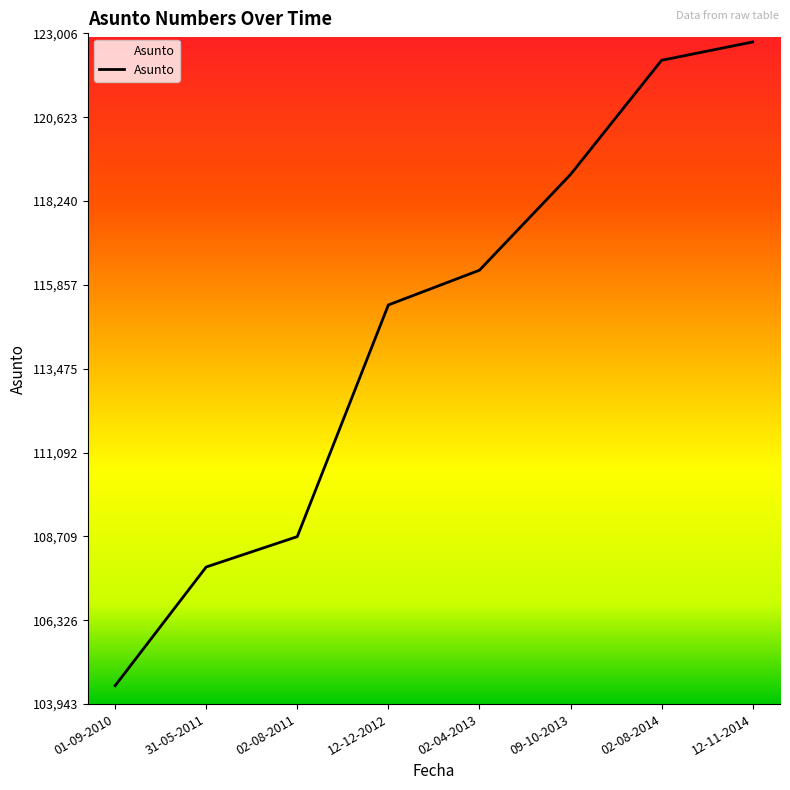

Which category has the lowest value across all series?

01-09-2010